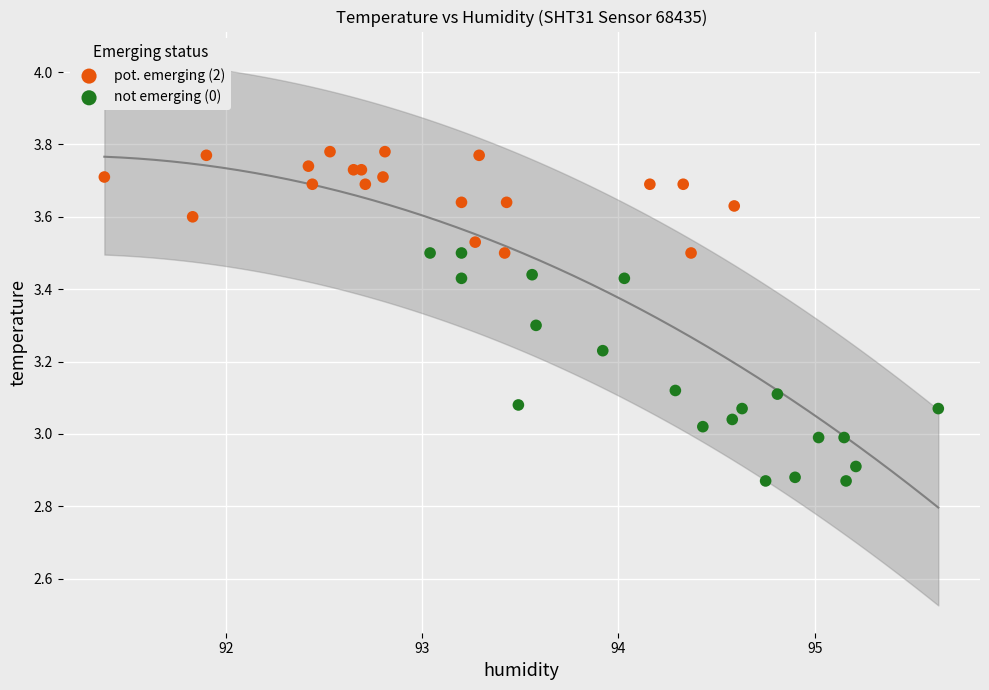

Which series has the largest Y range (max minus min)?

not emerging (0)